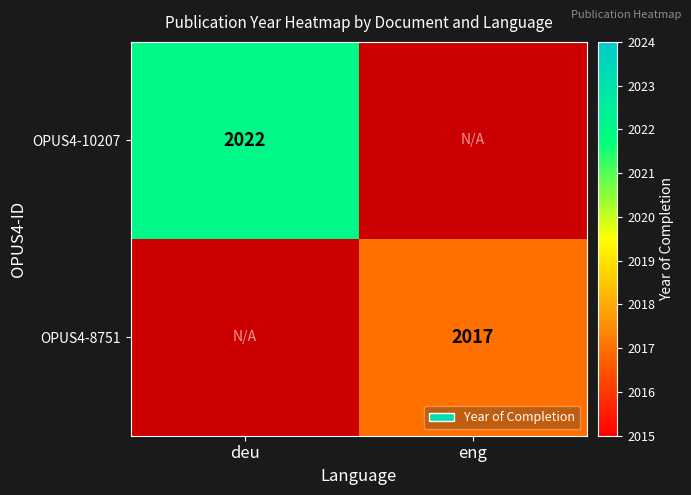

Is the value of OPUS4-10207 at deu greater than the value of OPUS4-8751 at eng?

Yes